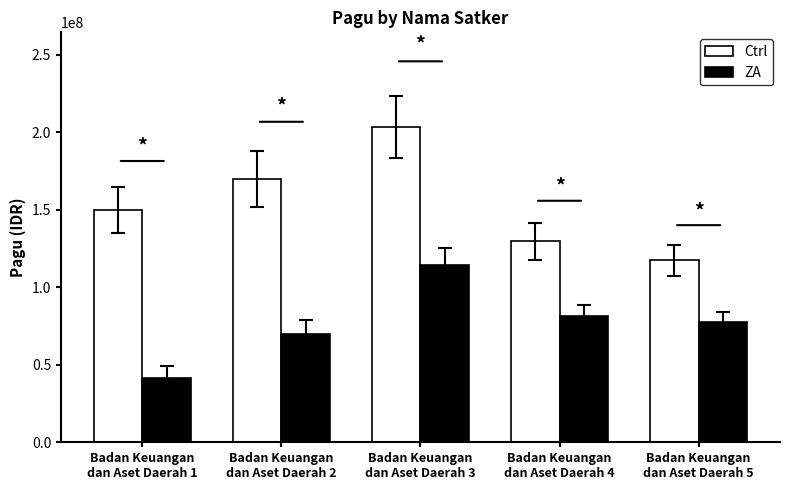

Which series has the widest spread of values?

Ctrl